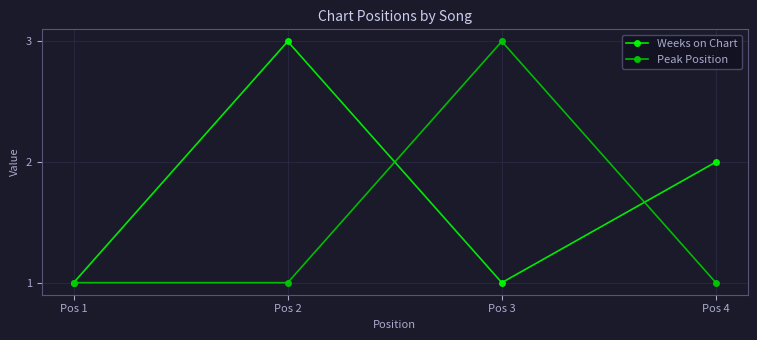

Which category has the highest value in the Weeks on Chart series?

Pos 2